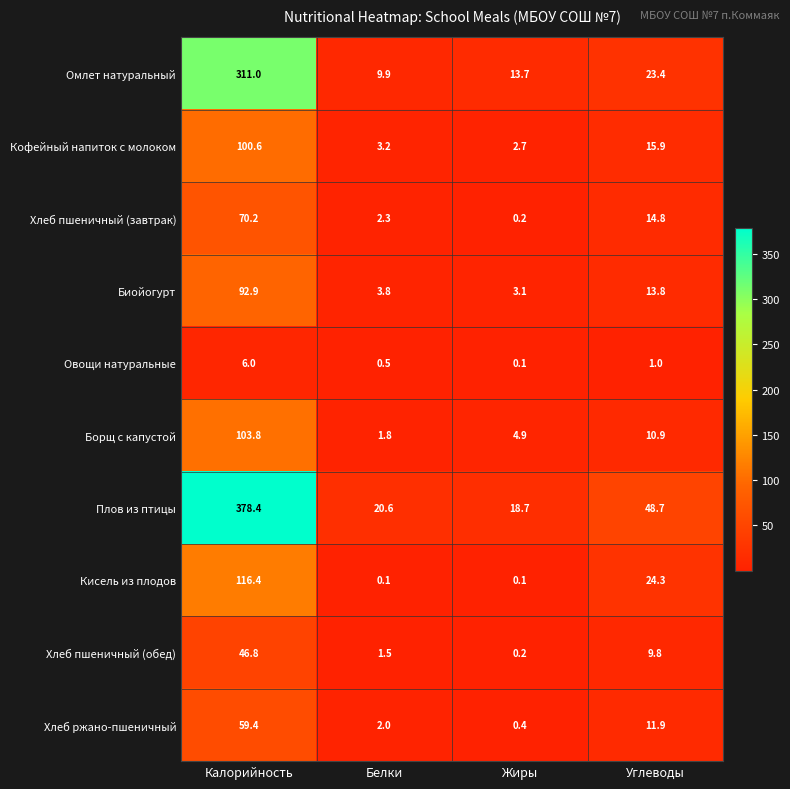

Count the number of data series in this chart.

10